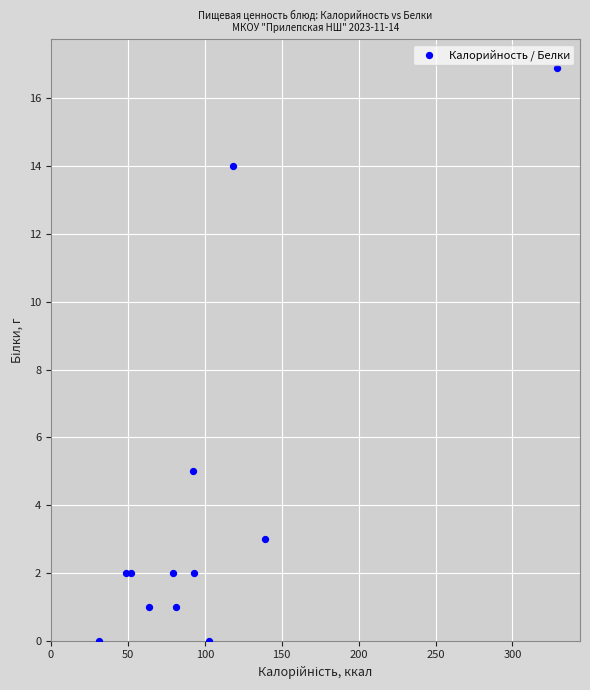

What Y value in the scatter plot is closest to 8?

5.0